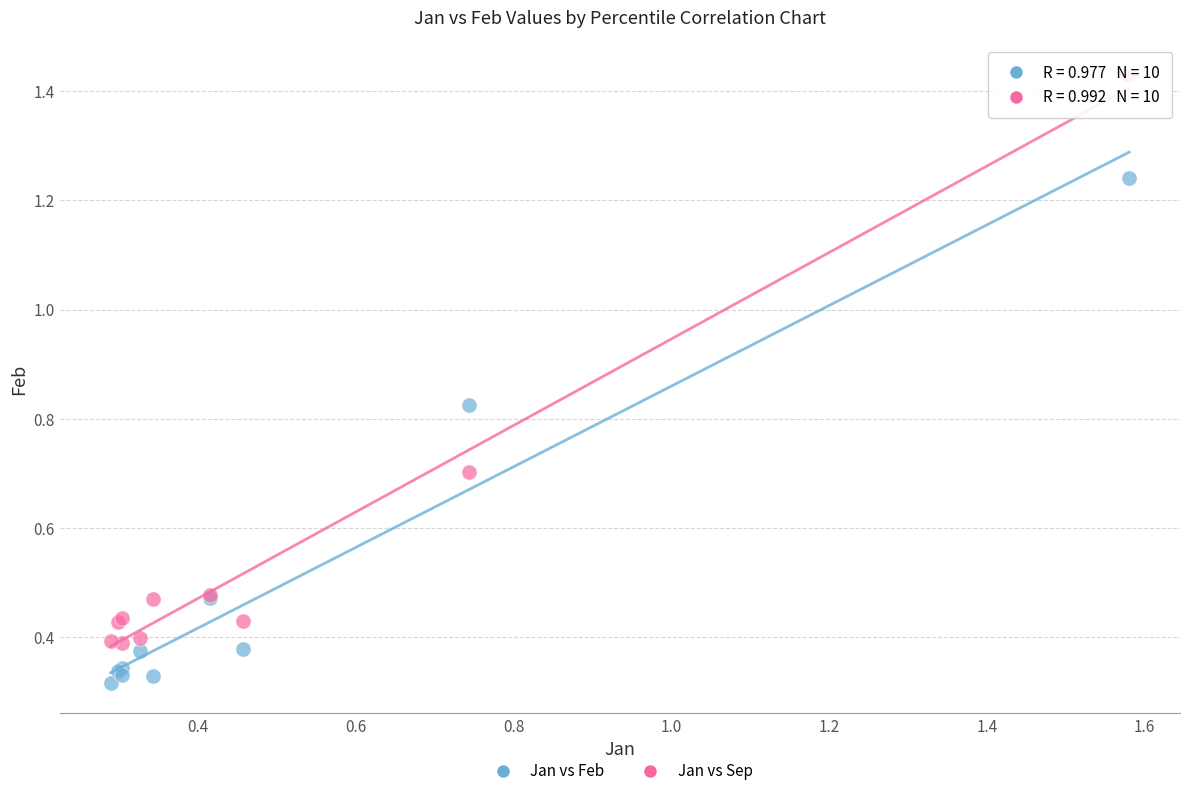

What are all the series names shown in the legend?

Jan vs Feb, Jan vs Sep